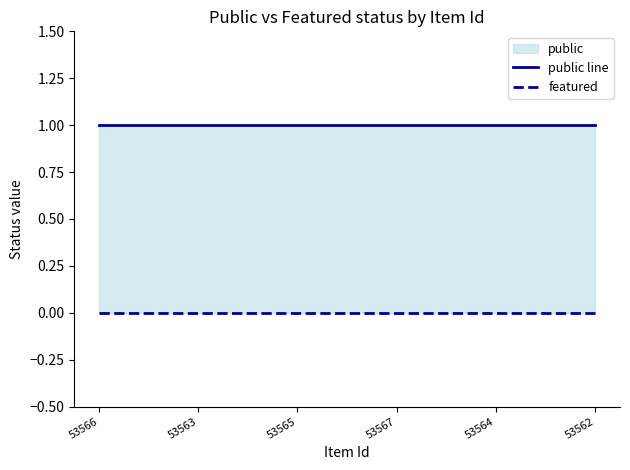

Count the number of categories in the chart.

6